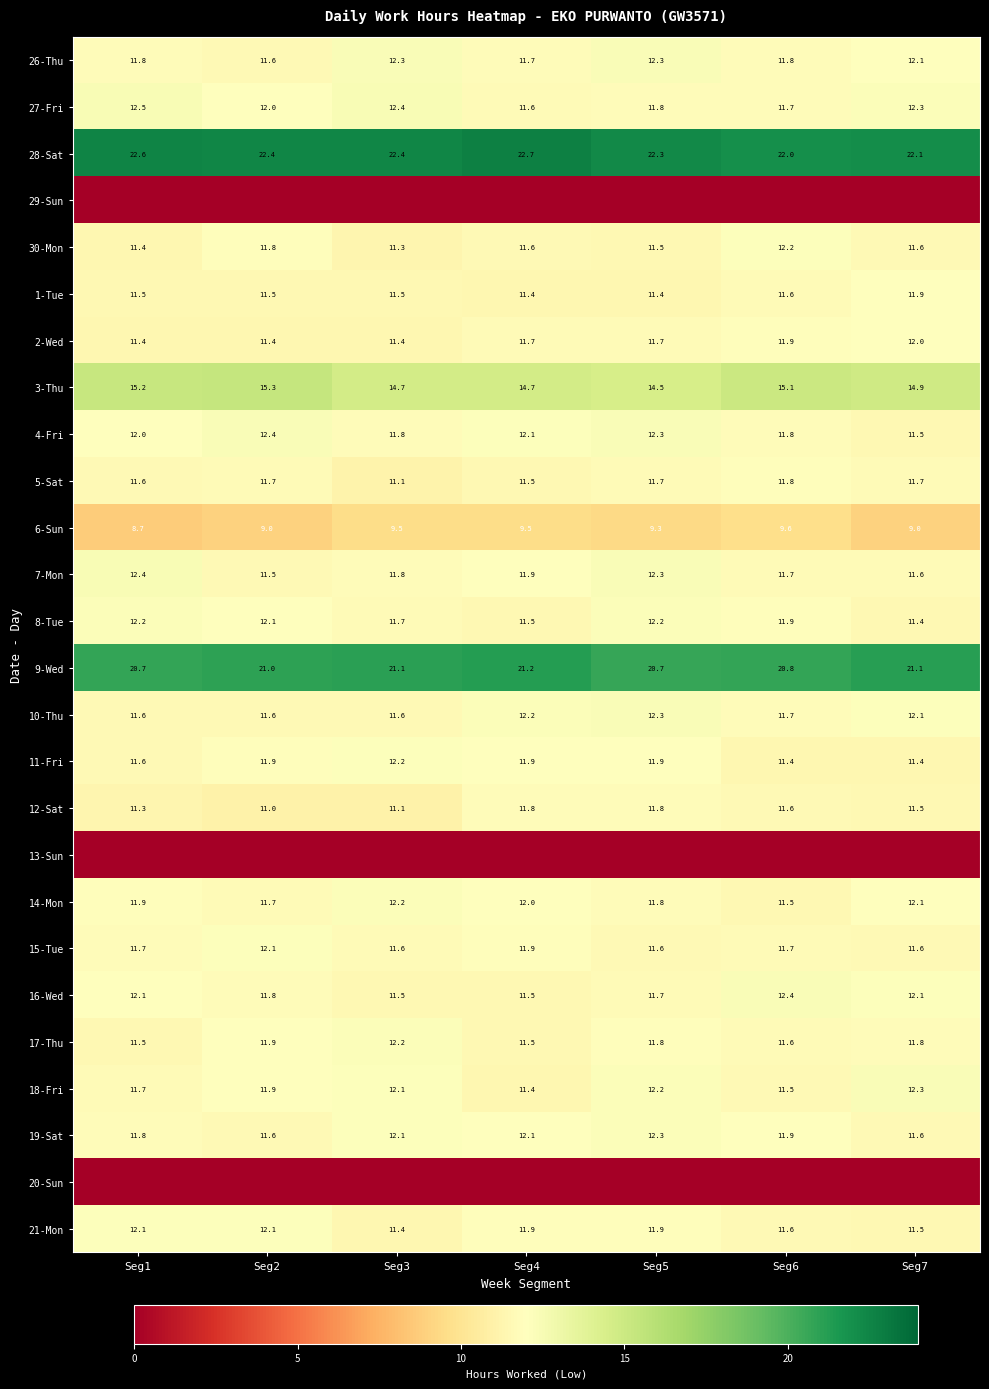

Is the value of 19-Sat at Seg2 greater than the value of 14-Mon at Seg3?

No